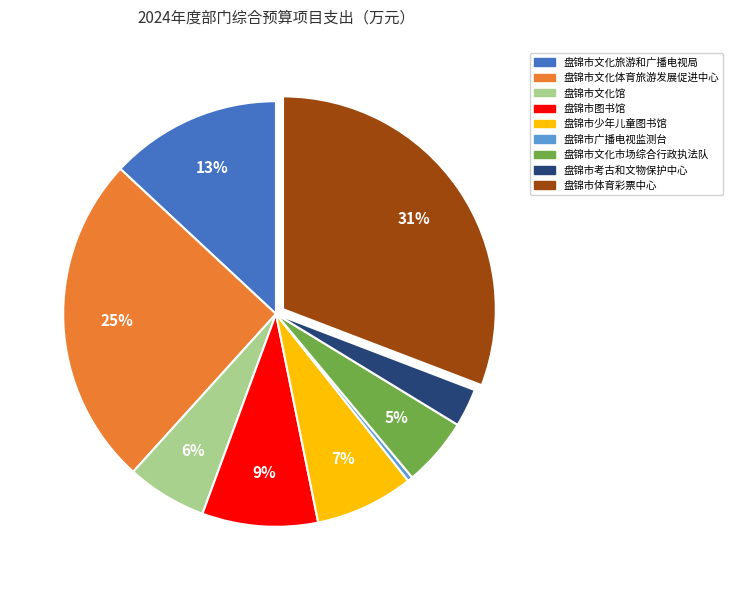

The 盘锦市文化馆 slice represents 1% of the pie. True or false?

False